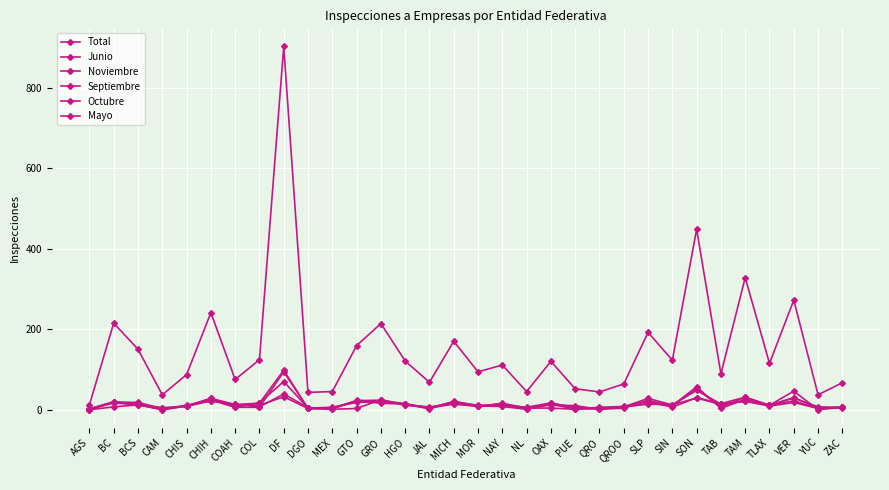

How many distinct data groups are displayed?

6